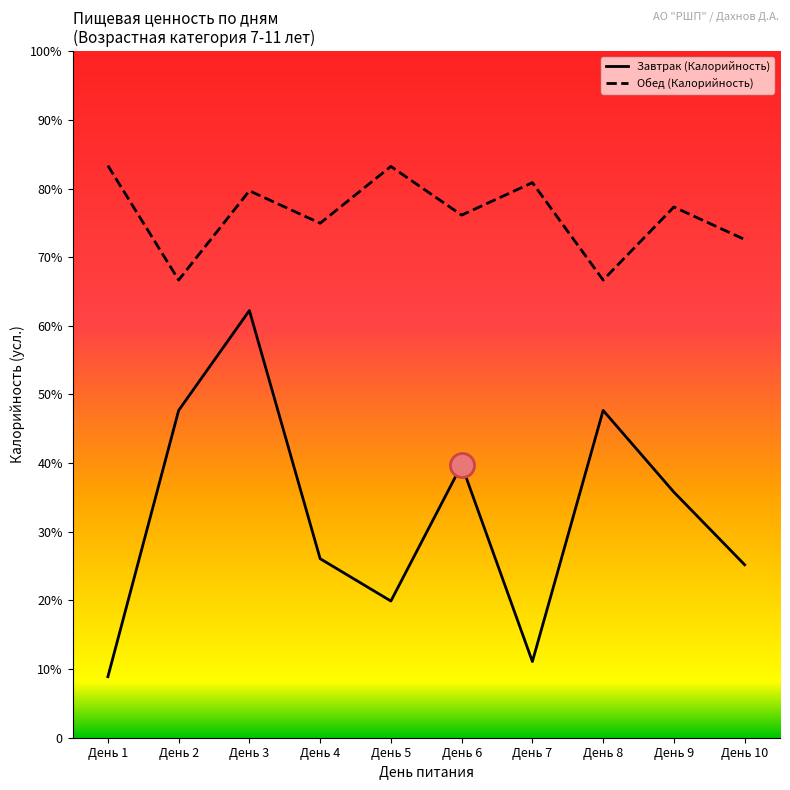

Which series reaches the maximum Y coordinate?

Обед (Калорийность)